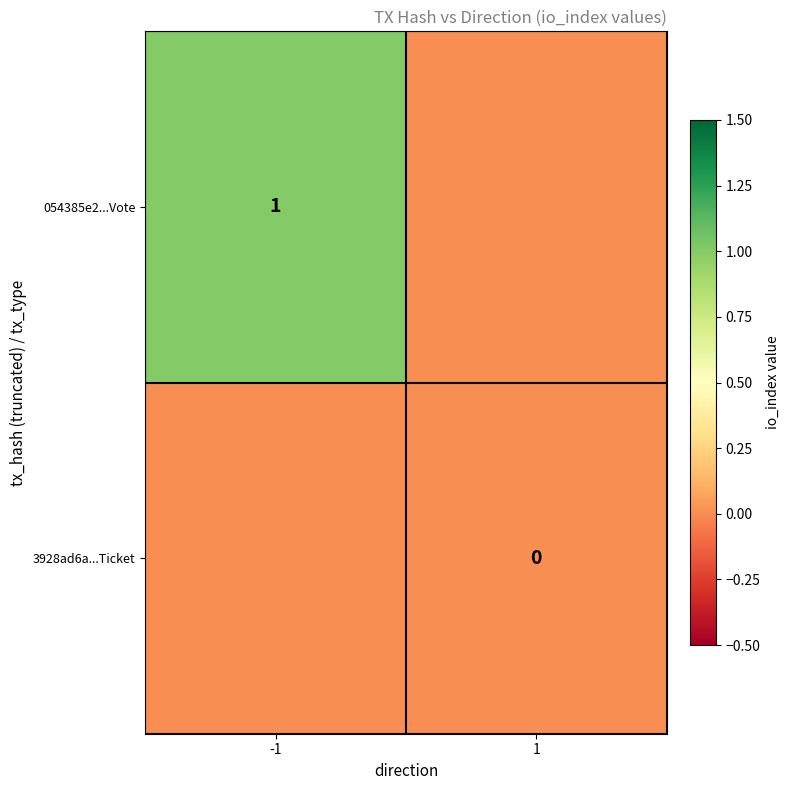

List the labels in order of 054385e2...Vote value, smallest first.

1, -1